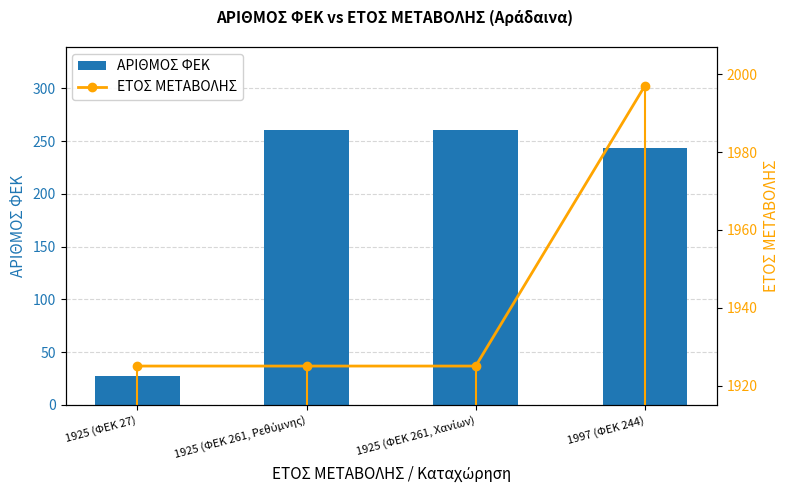

Reading left to right, what are all the values shown in this chart?

ΑΡΙΘΜΟΣ ΦΕΚ: 27	261	261	244
ΕΤΟΣ ΜΕΤΑΒΟΛΗΣ: 1925	1925	1925	1997